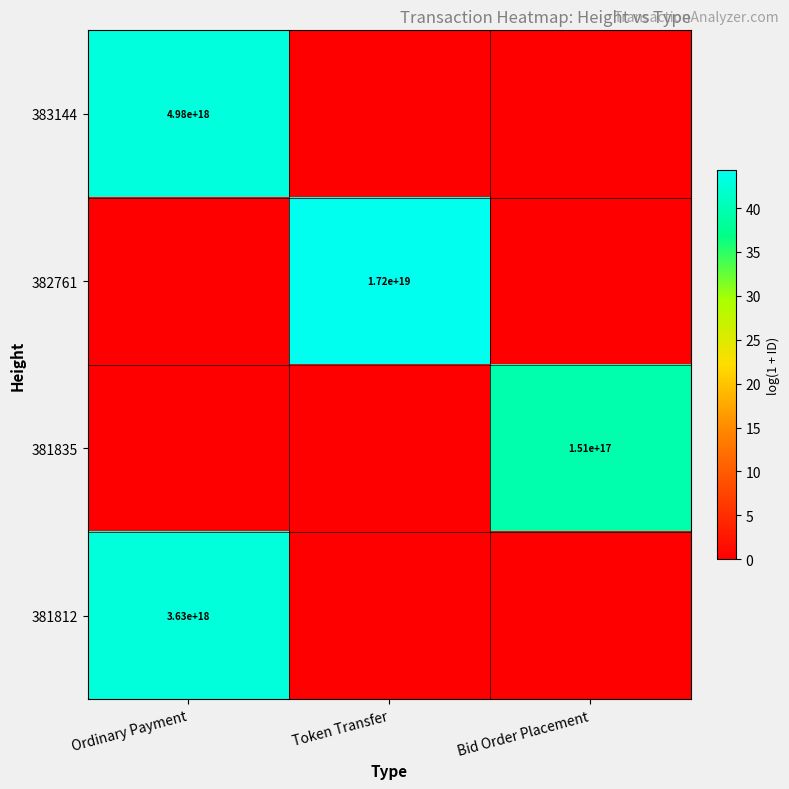

The value of 381812 at Ordinary Payment is 944110903113718144. True or false?

False